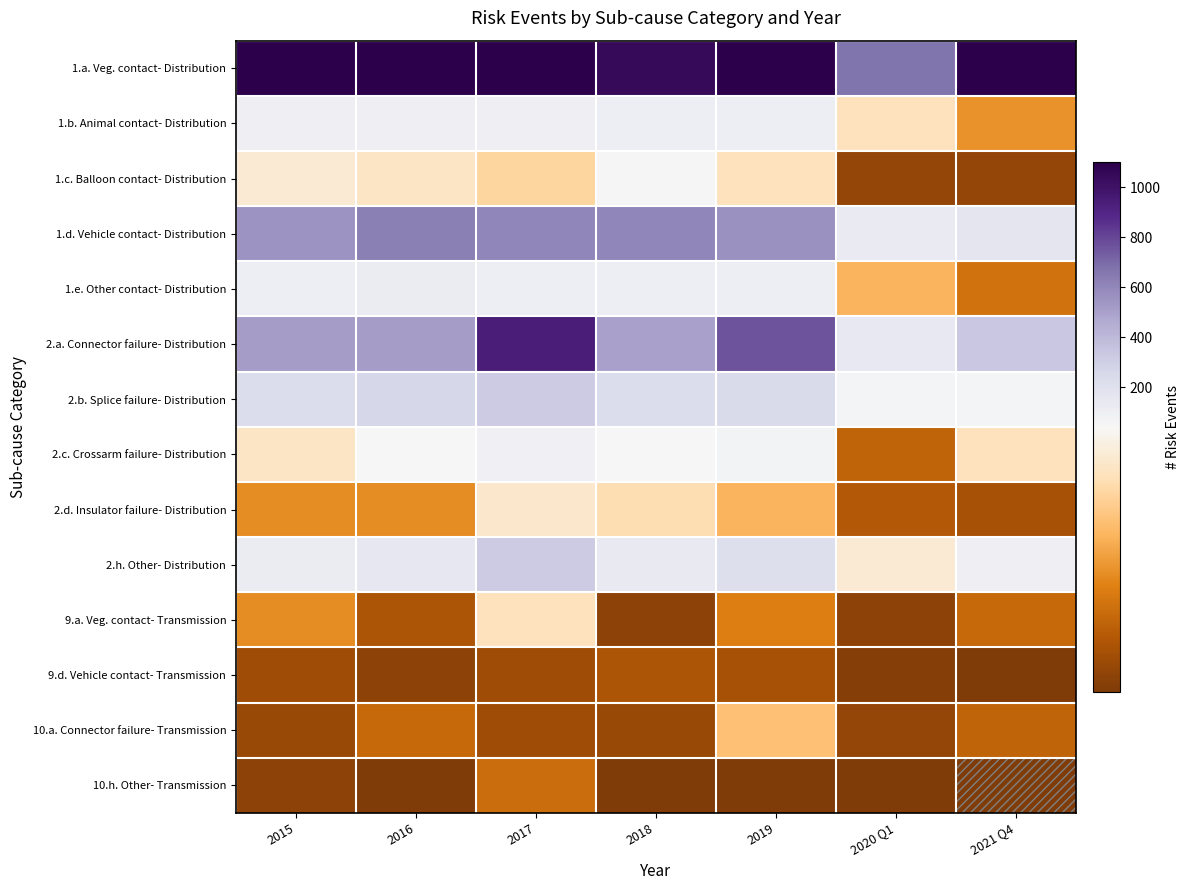

What is the spread (max minus min) of values at 2018?

1050